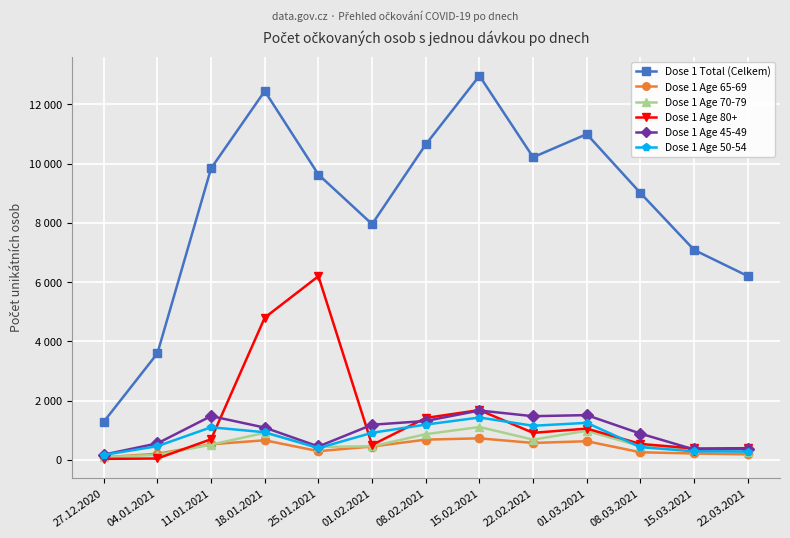

What is the value of the Dose 1 Age 80+ point at the 12th from the left?

383